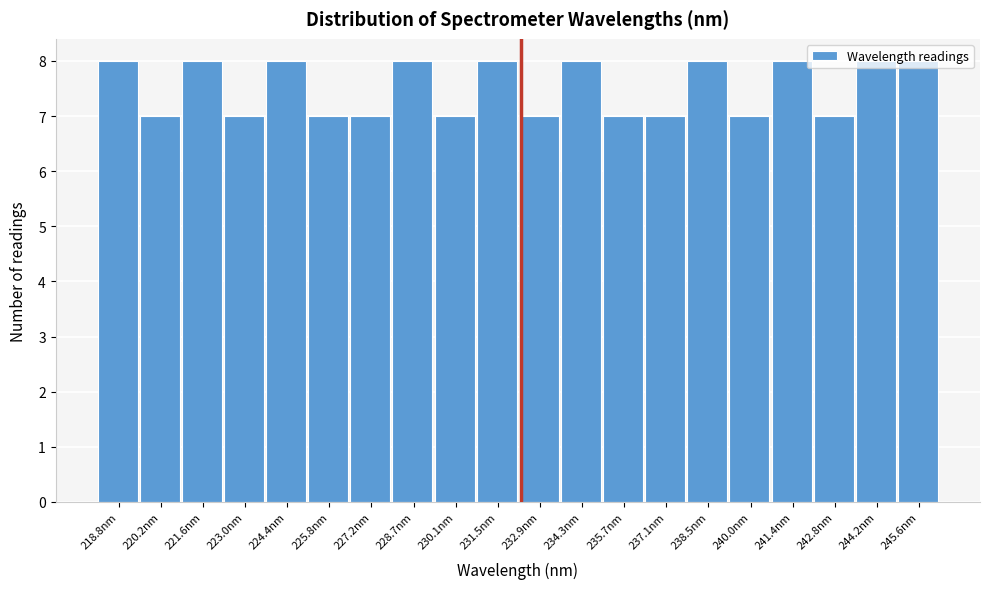

Reading left to right, list every bar in this chart as the range it spans on the x-axis followed by its height. Neither the bar edges nor the heights are printed on the chart, so give them approximately, as read against the axes.

218.0 to 219.4: 8
219.4 to 220.8: 7
220.8 to 222.2: 8
222.2 to 223.8: 7
223.8 to 225.2: 8
225.2 to 226.6: 7
226.6 to 228.0: 7
228.0 to 229.4: 8
229.4 to 230.8: 7
230.8 to 232.2: 8
232.2 to 233.6: 7
233.6 to 235.0: 8
235.0 to 236.4: 7
236.4 to 237.8: 7
237.8 to 239.2: 8
239.2 to 240.6: 7
240.6 to 242.0: 8
242.0 to 243.4: 7
243.4 to 245.0: 8
245.0 to 246.4: 8